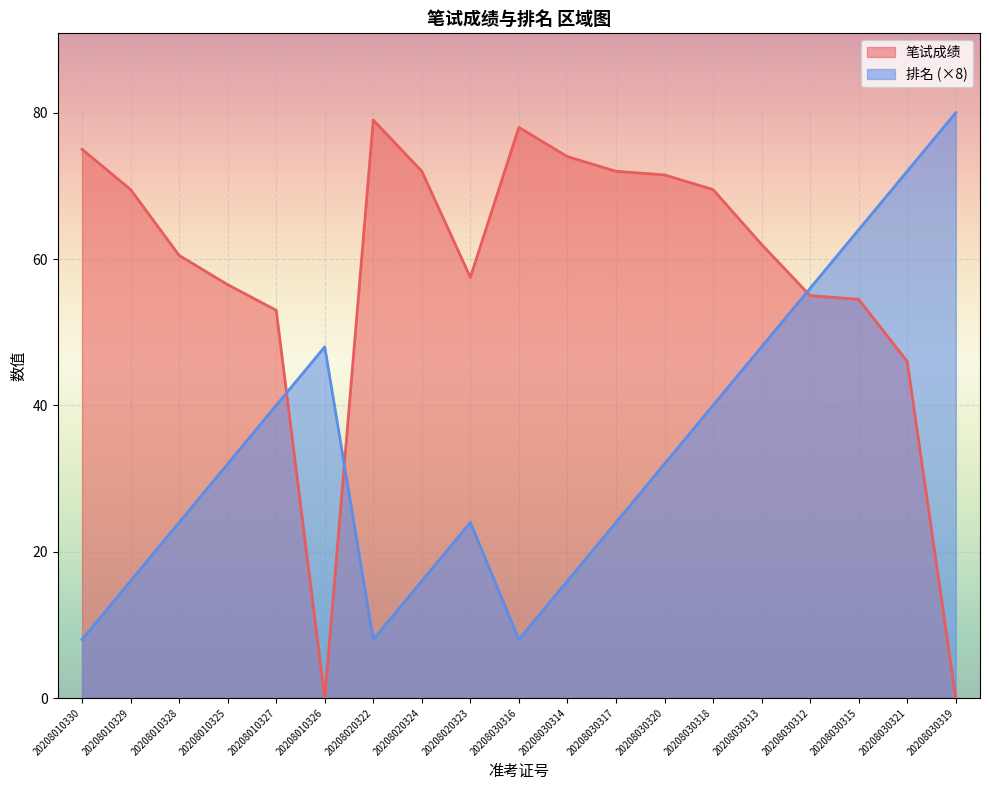

At which category is the sum across all series the highest?

20208030315